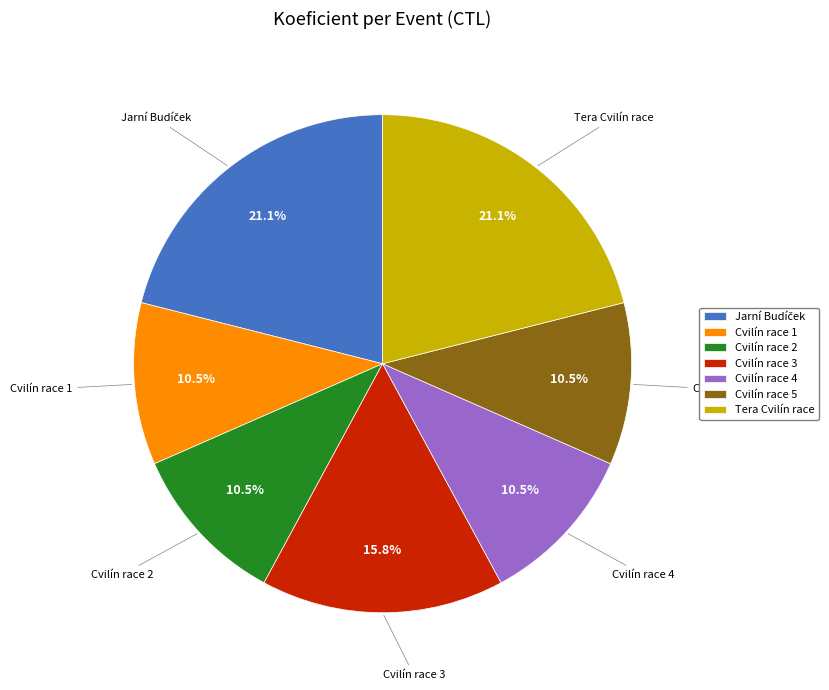

Count the number of slices in the pie.

7